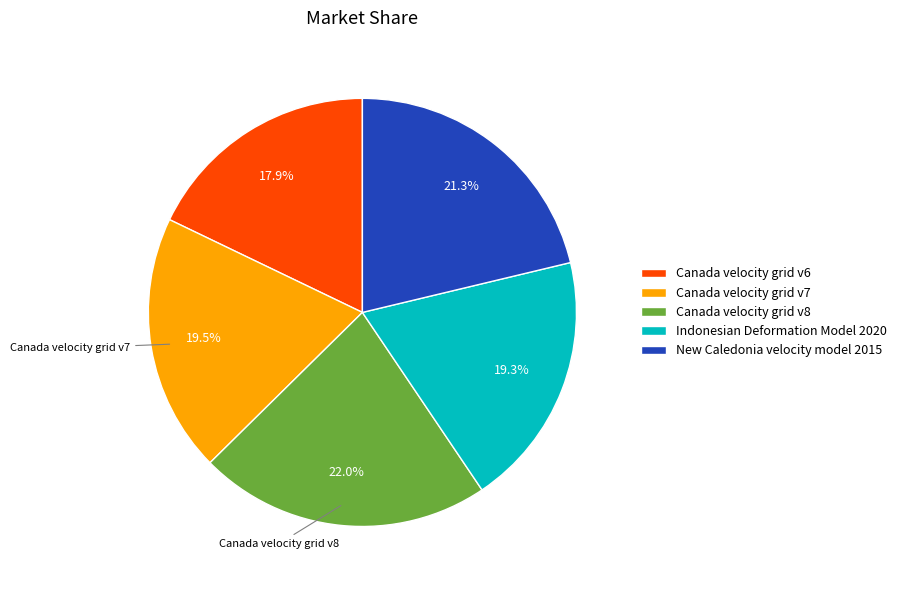

How many segments does this pie chart have?

5